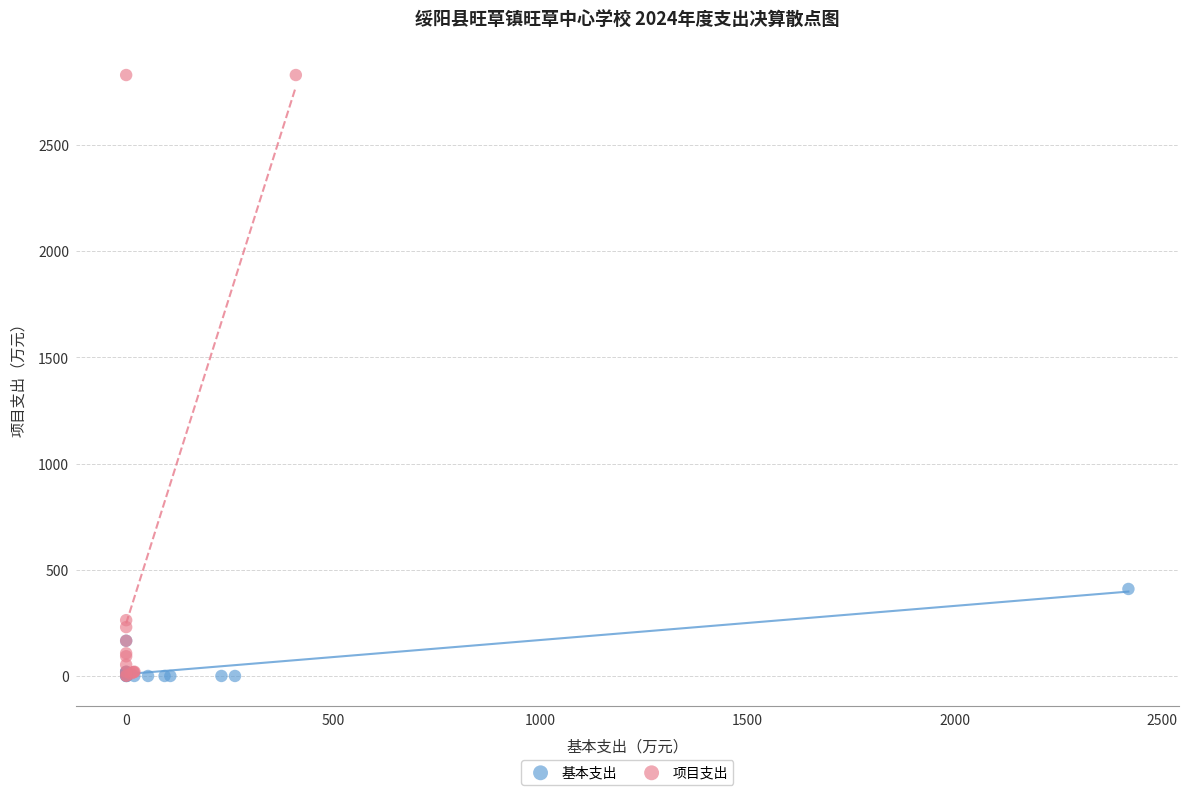

What are all the series names shown in the legend?

基本支出, 项目支出